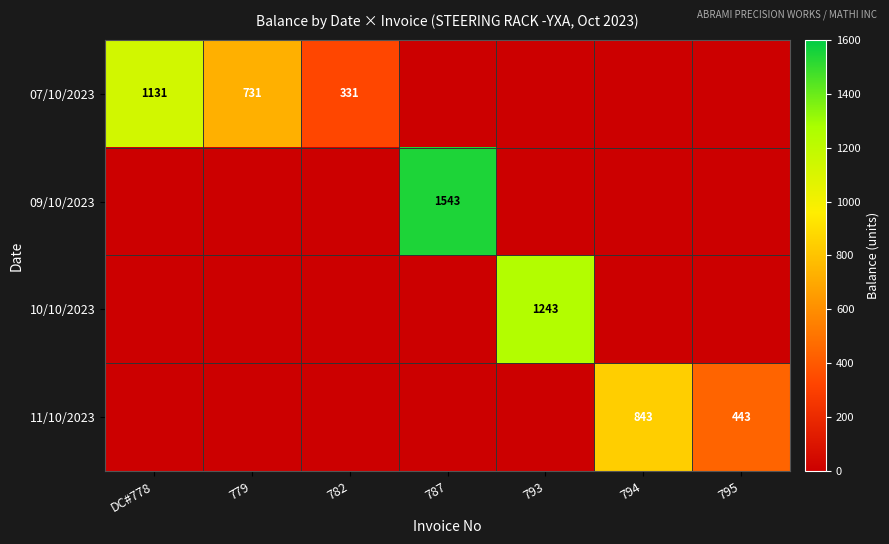

The 10/10/2023 series shows 1825 at 793. True or false?

False